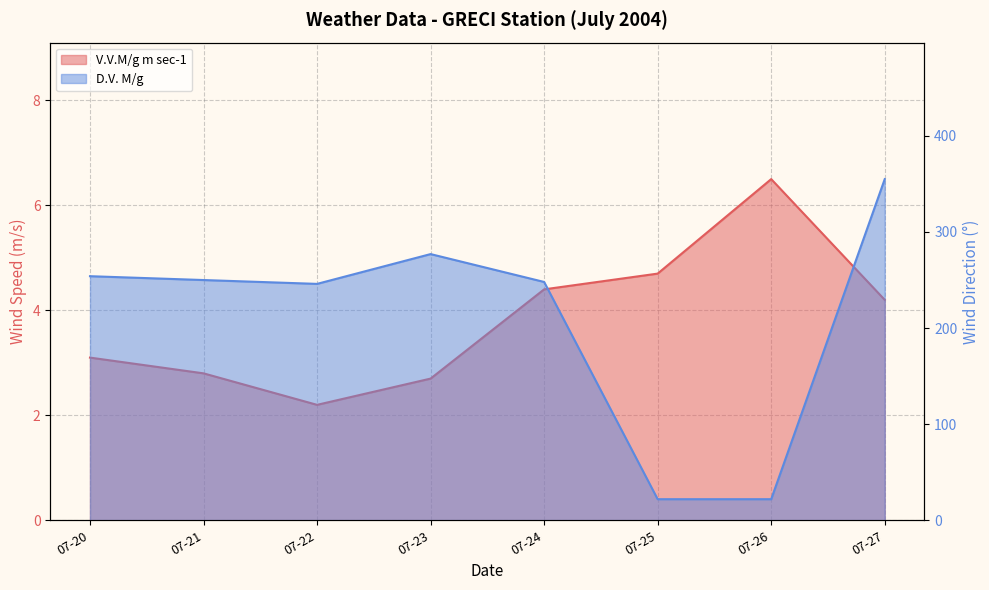

The D.V. M/g series shows 106.3 at 07-24. True or false?

False